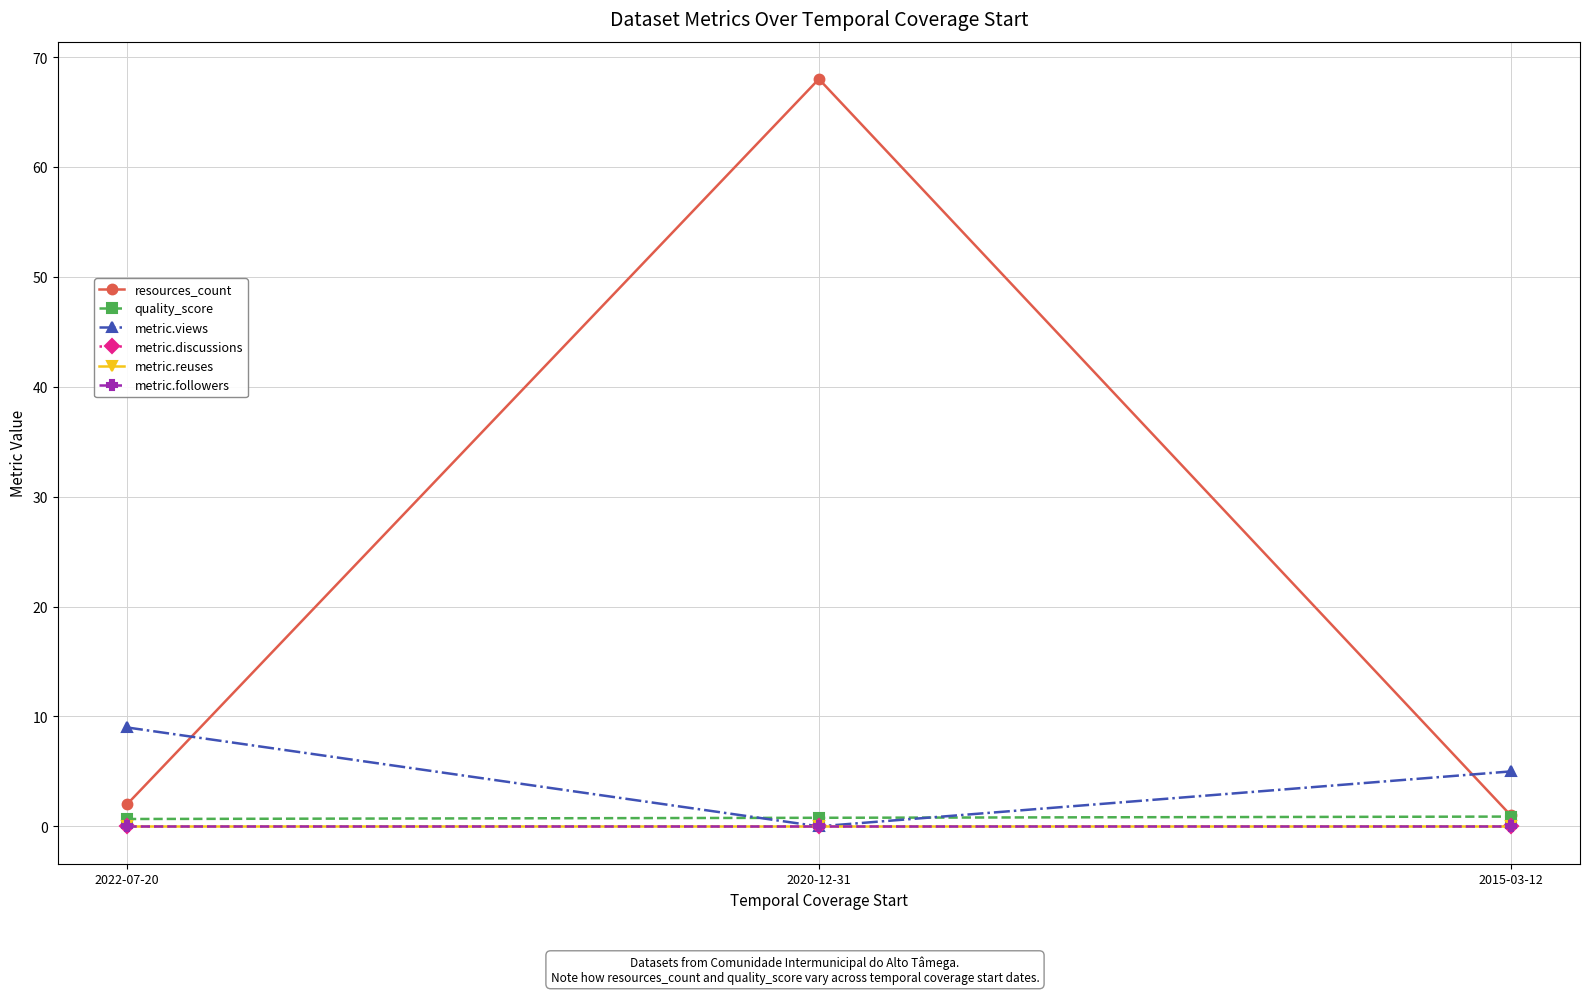

Does the chart have visible grid lines?

Yes